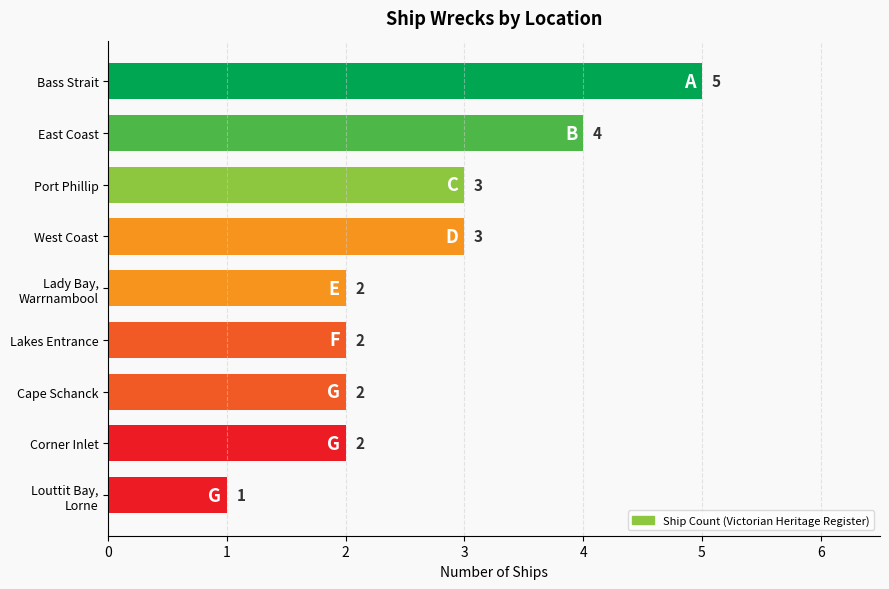

Reading top to bottom, transcribe all the data shown in this chart.

5	4	3	3	2	2	2	2	1